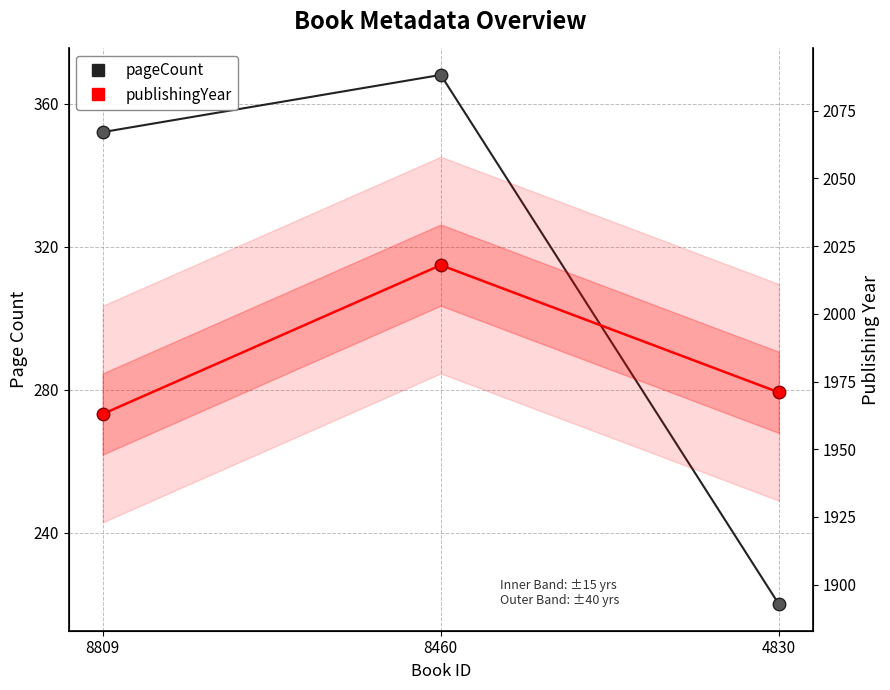

What is the sum of all publishingYear values?

5952